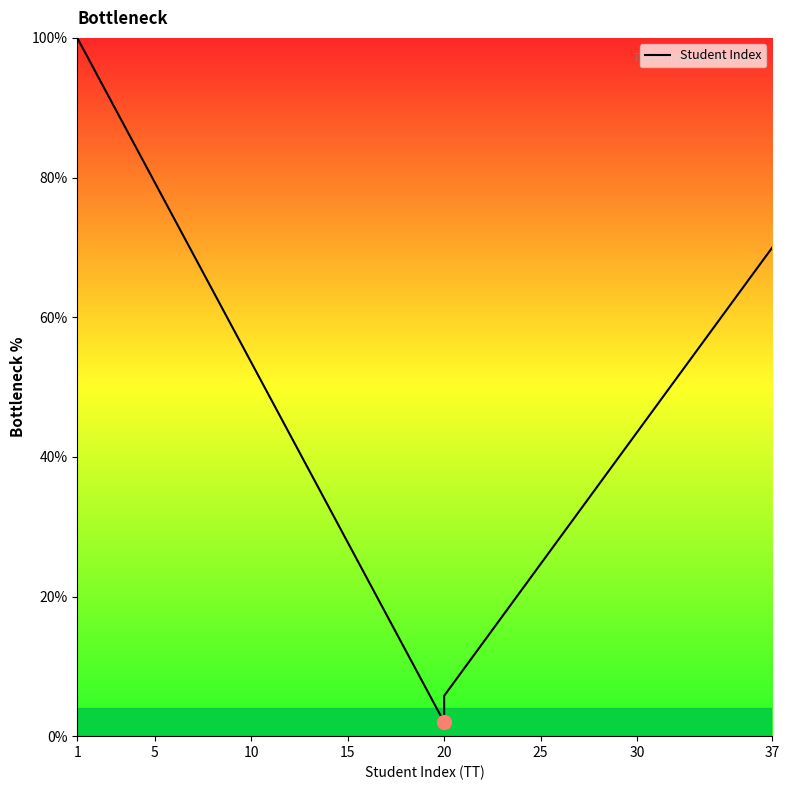

What is the average value?

44.8